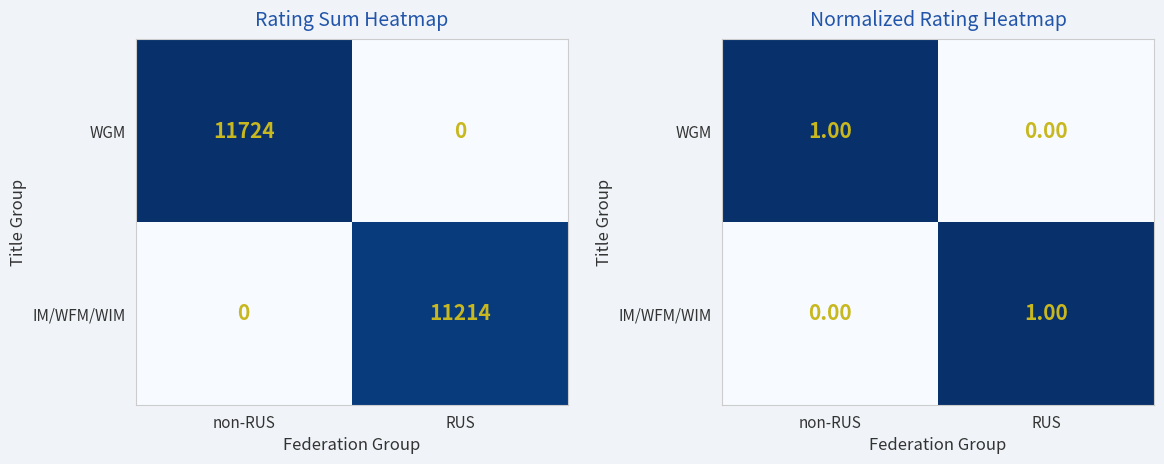

Rank the series at RUS from lowest to highest value.

WGM, IM/WFM/WIM